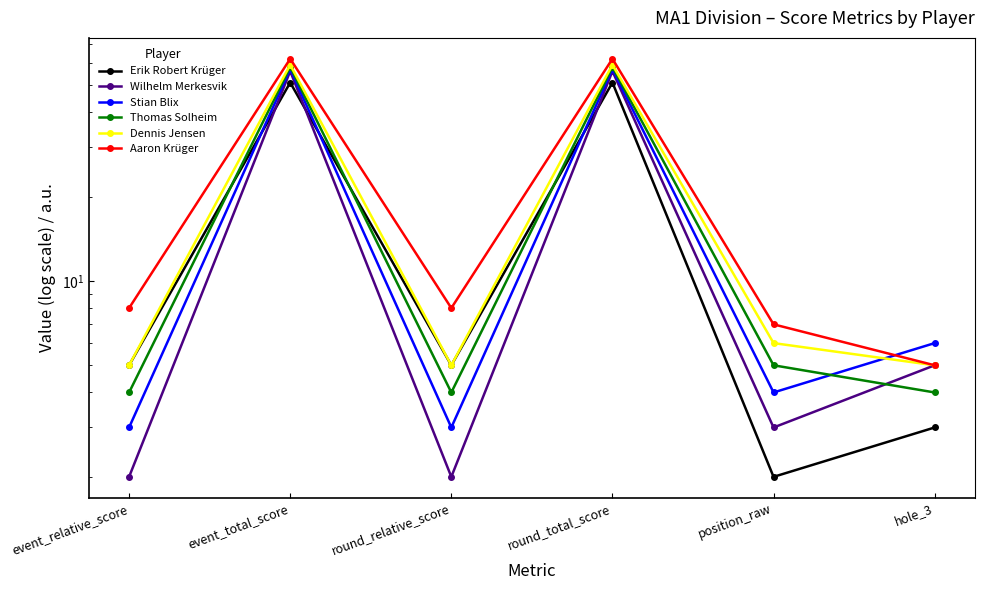

Which has a higher value, event_relative_score or round_relative_score?

event_relative_score